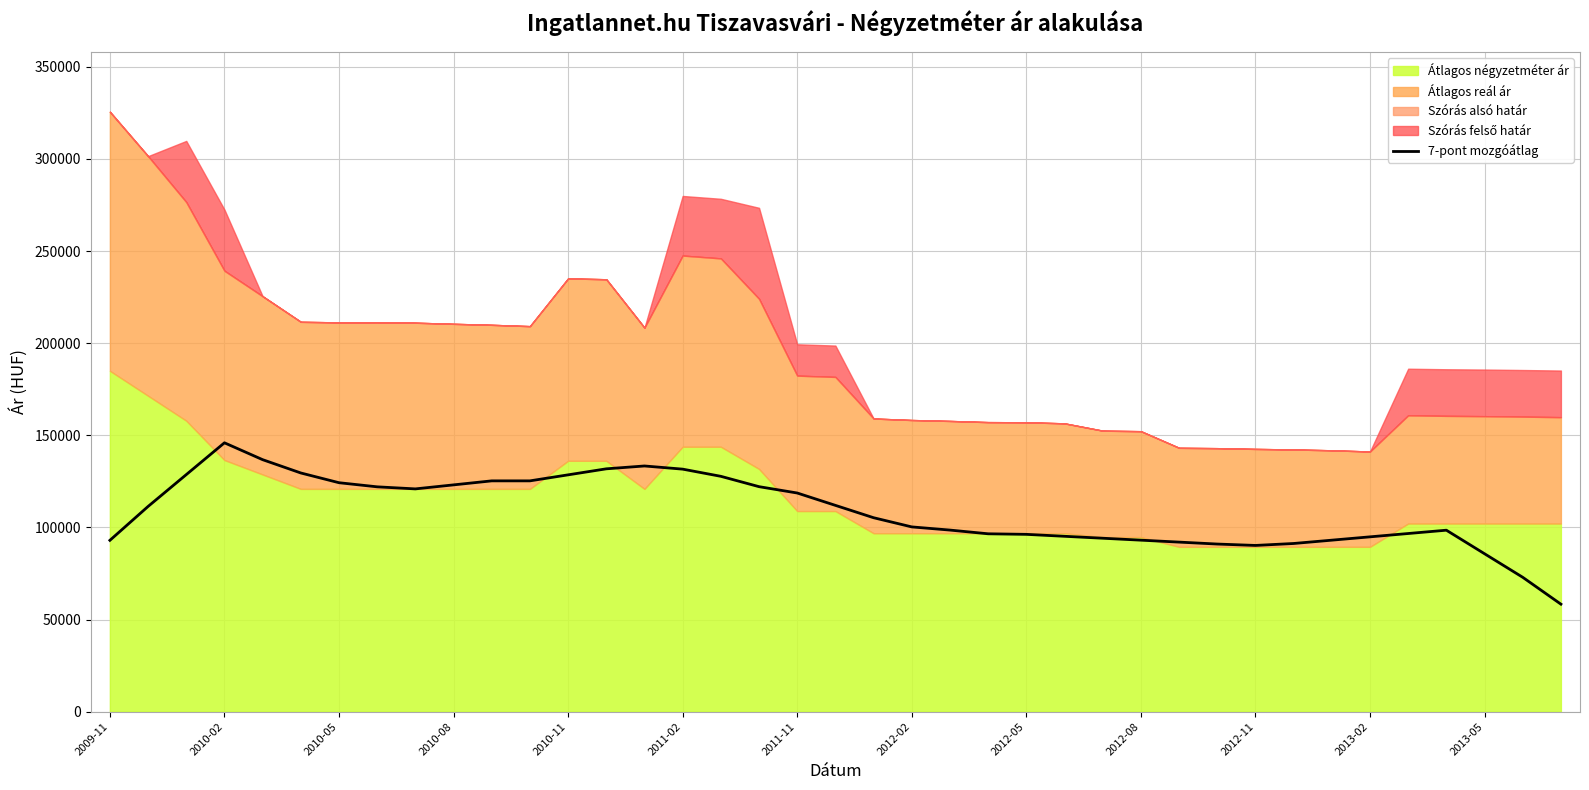

How many interior local valleys (lower than both neighbors) does the data have?

2